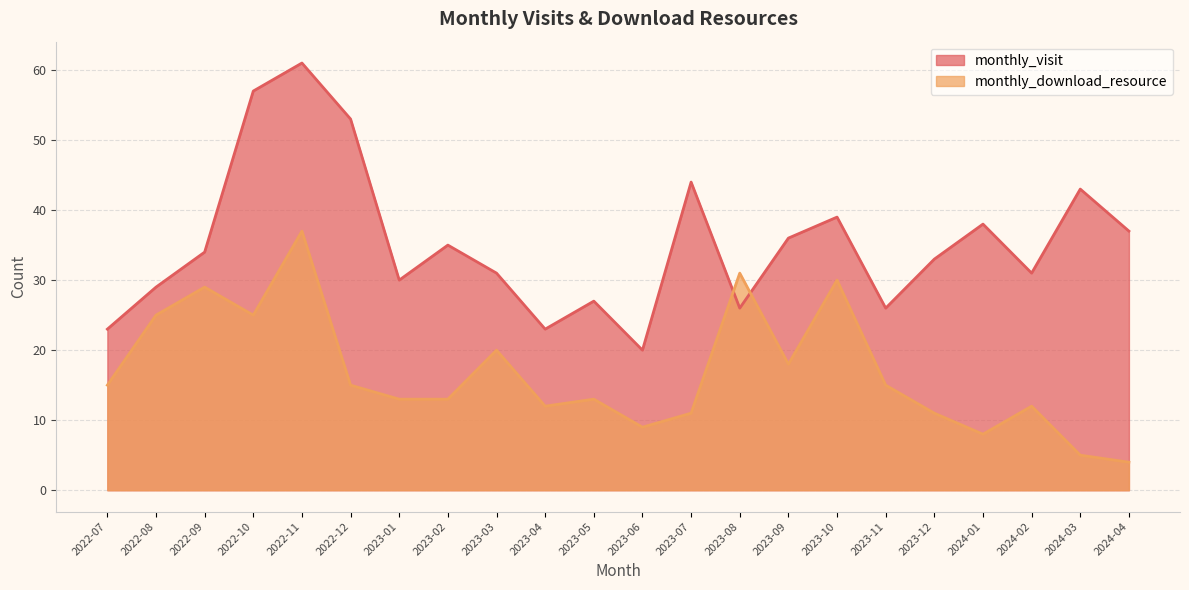

How many lines are shown in the chart?

2